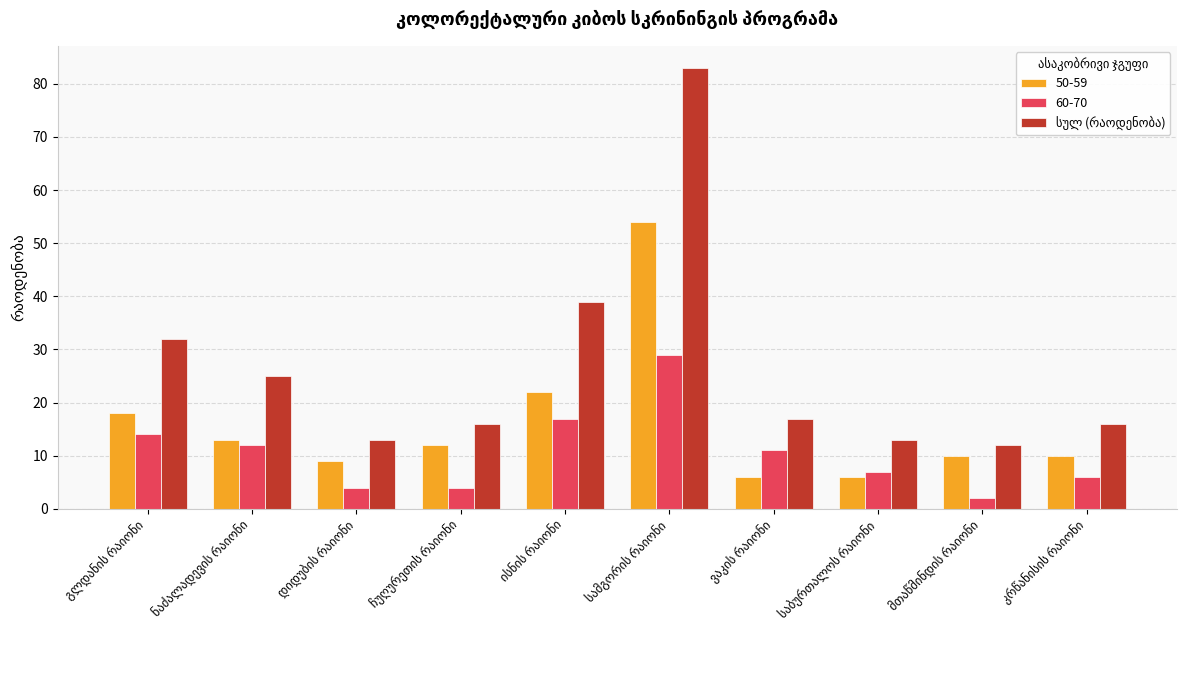

What is the difference between the second highest and minimum values in the 60-70 series?

15